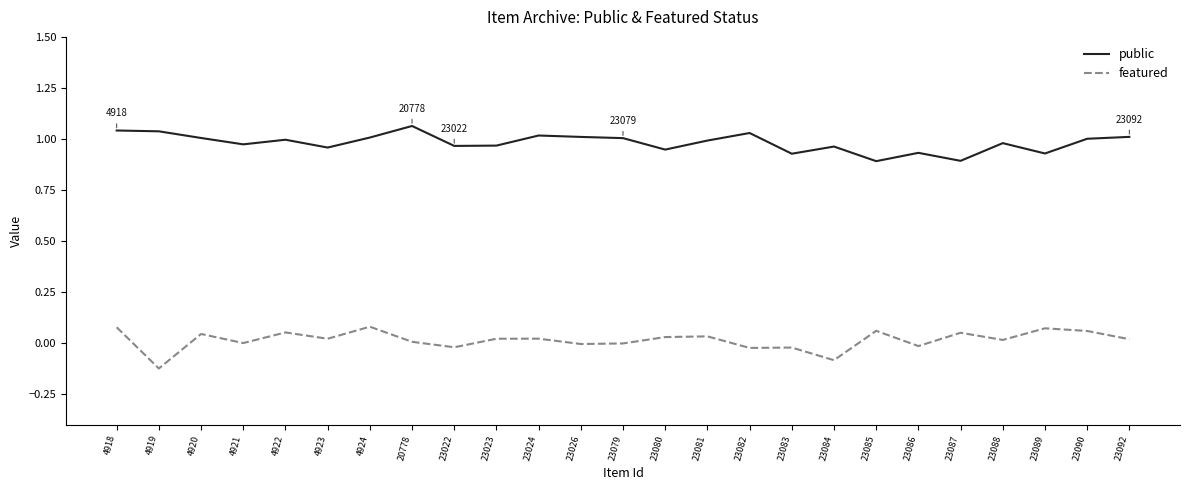

True or false: featured and public intersect in this chart.

False